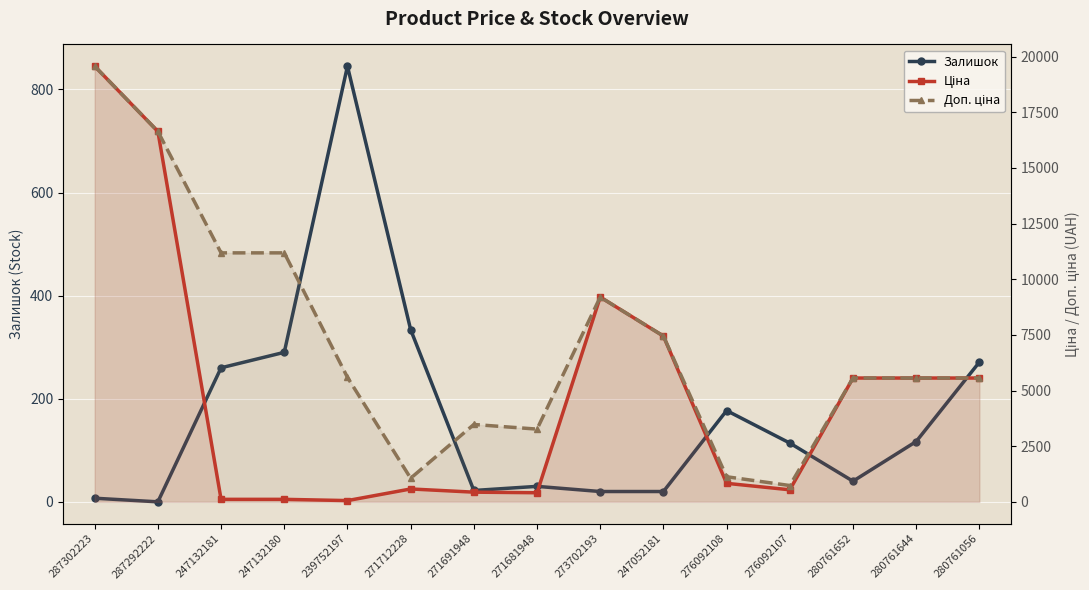

Is it true that Доп. ціна equals 3265.8 at 271681948?

True